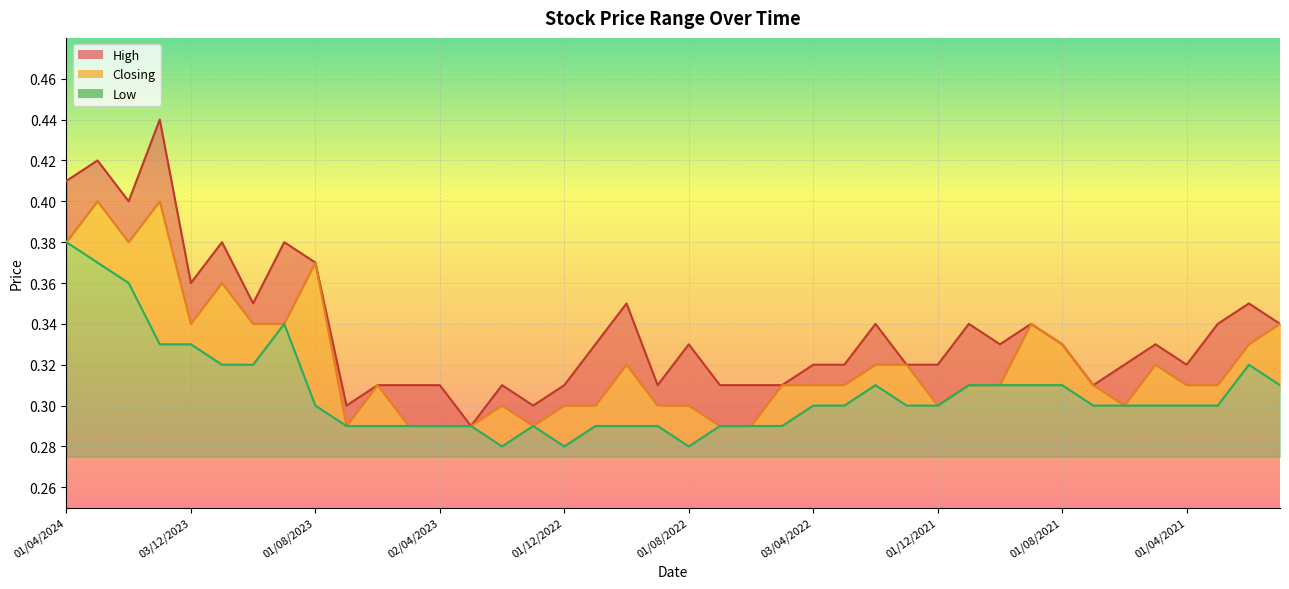

Rank the series at 01/09/2022 from lowest to highest value.

Low, Closing, High